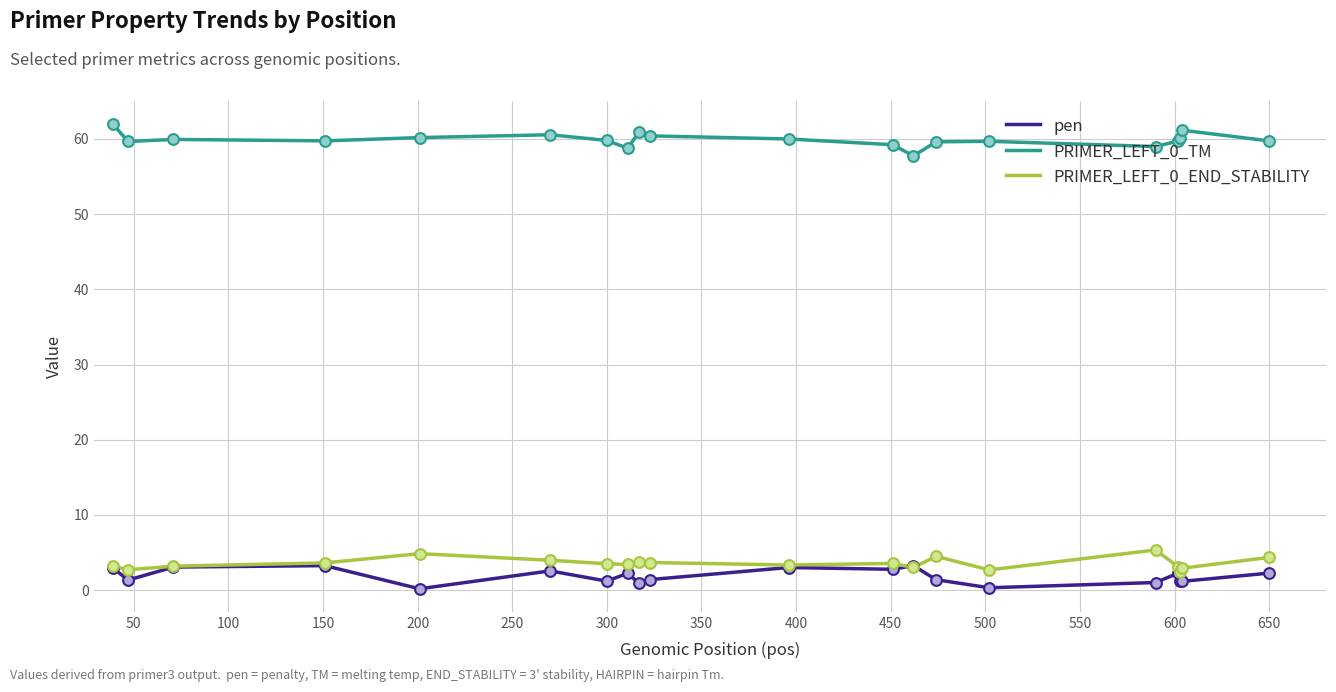

Which series has the largest total across all categories?

PRIMER_LEFT_0_TM